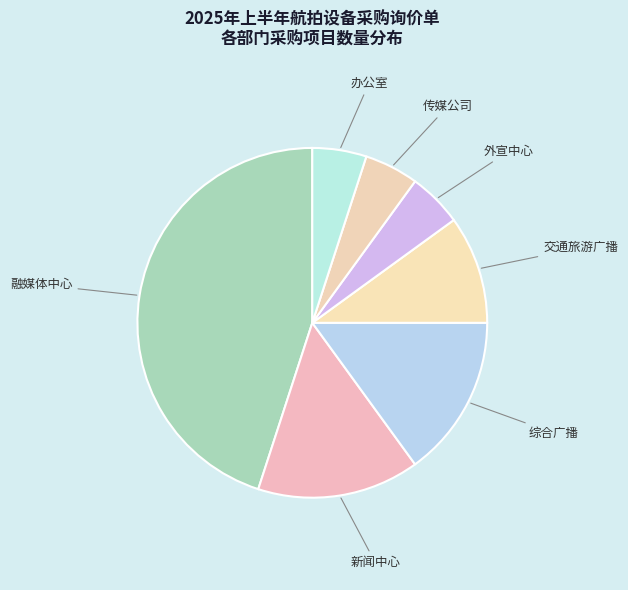

Which has a higher value, 综合广播 or 外宣中心?

综合广播